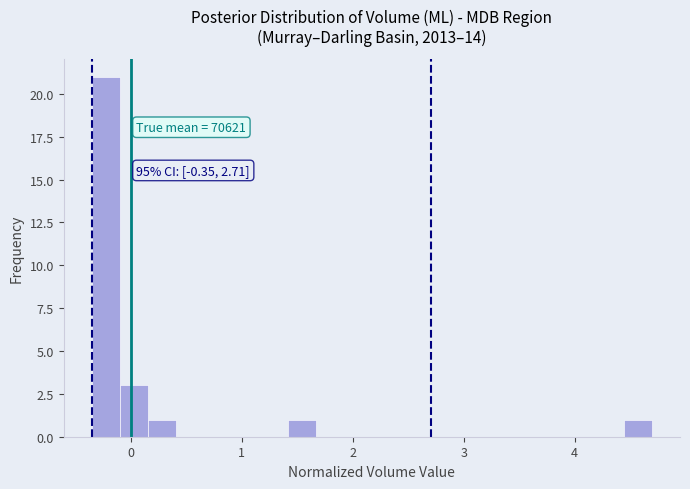

Read against the x-axis, roughly where is the centre of the tallest bar?

-0.2